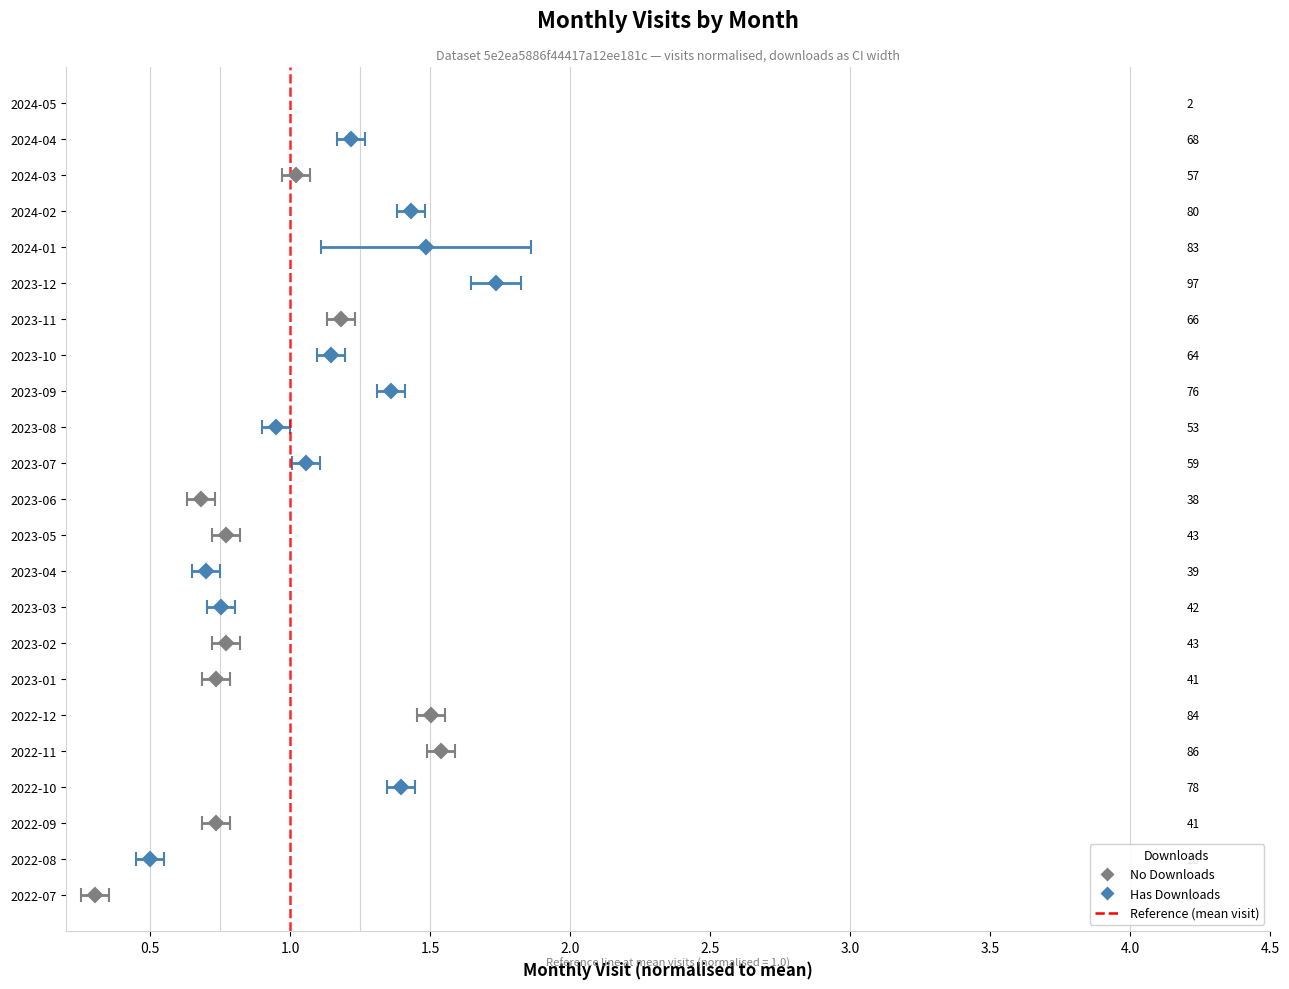

Is it true that the value at 0.0 is 0?

False